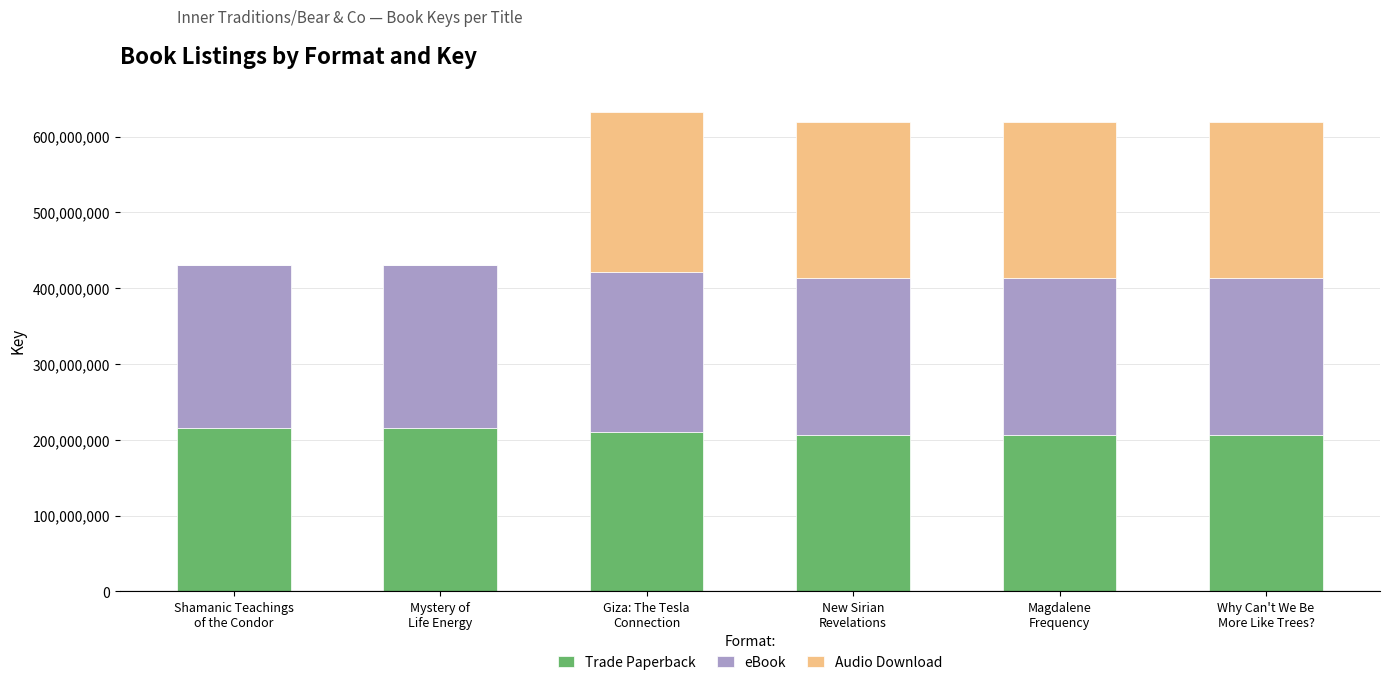

What is the highest value of the Trade Paperback series?

215229994